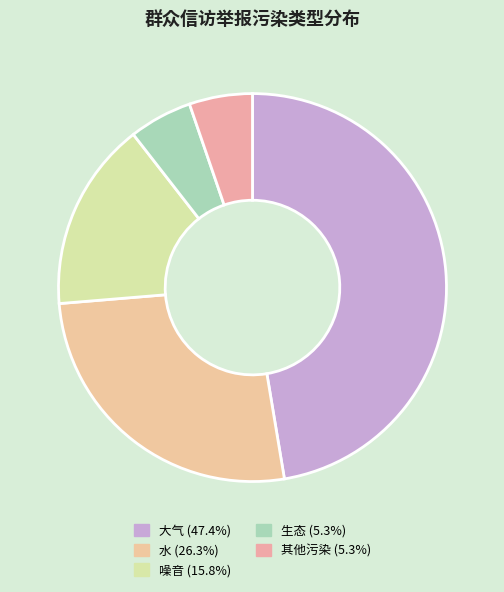

How many slices are in this pie chart?

5